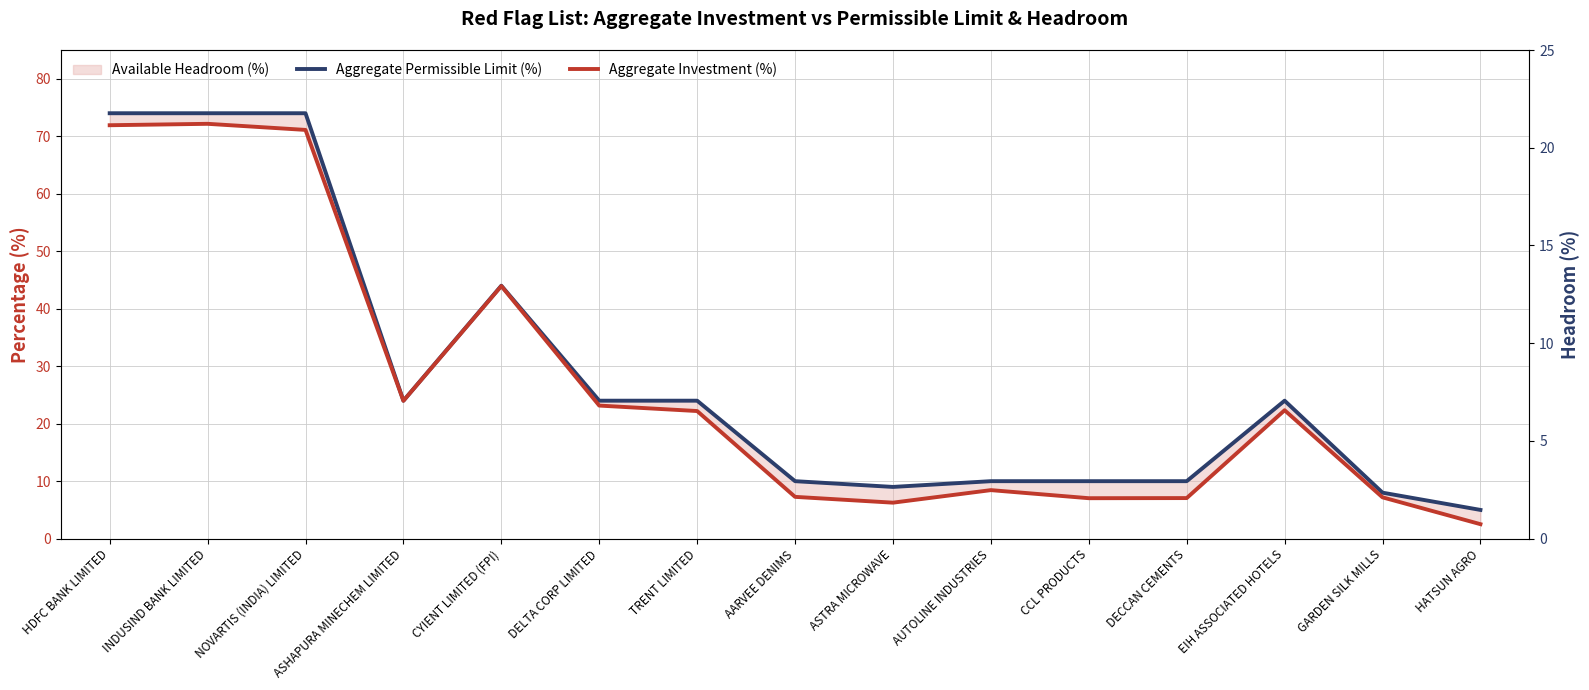

True or false: Aggregate Investment (%) has a value of 32.0 at ASHAPURA MINECHEM LIMITED.

False